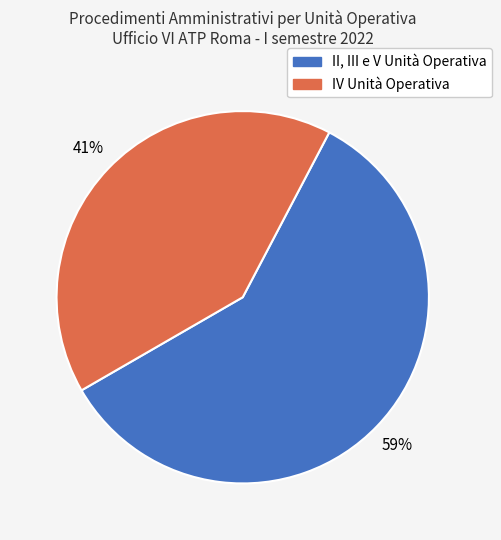

Is it true that II, III e V Unità Operativa is 65% of the pie?

False